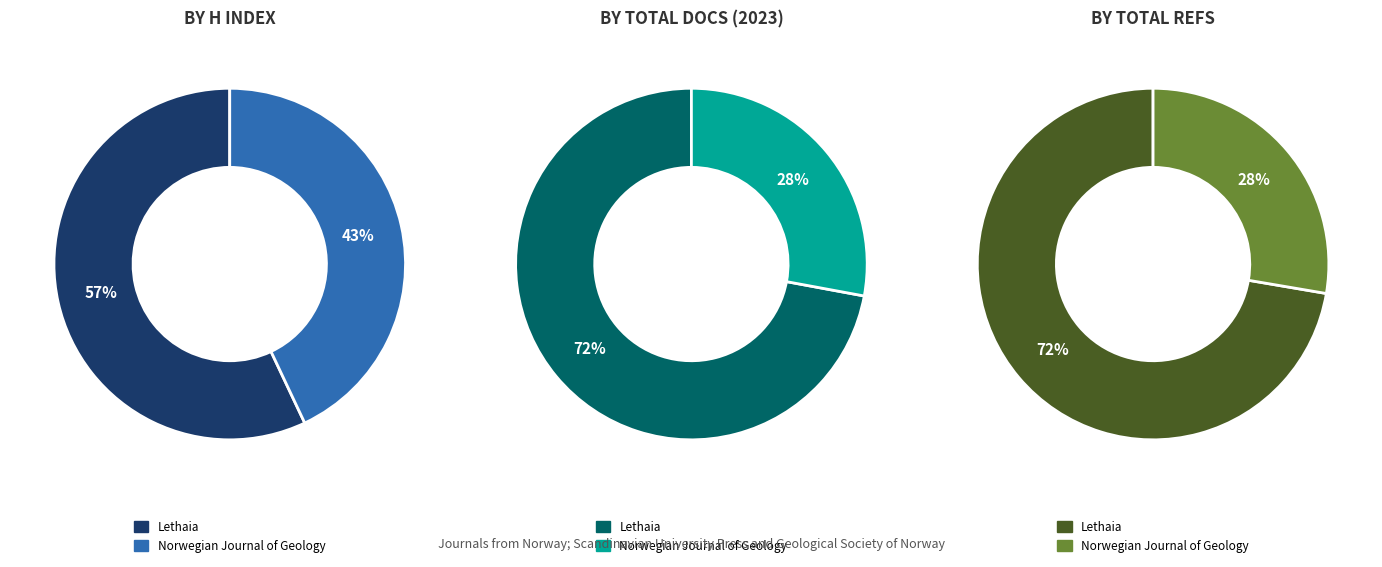

Which has a higher value, Norwegian Journal of Geology or Lethaia?

Lethaia